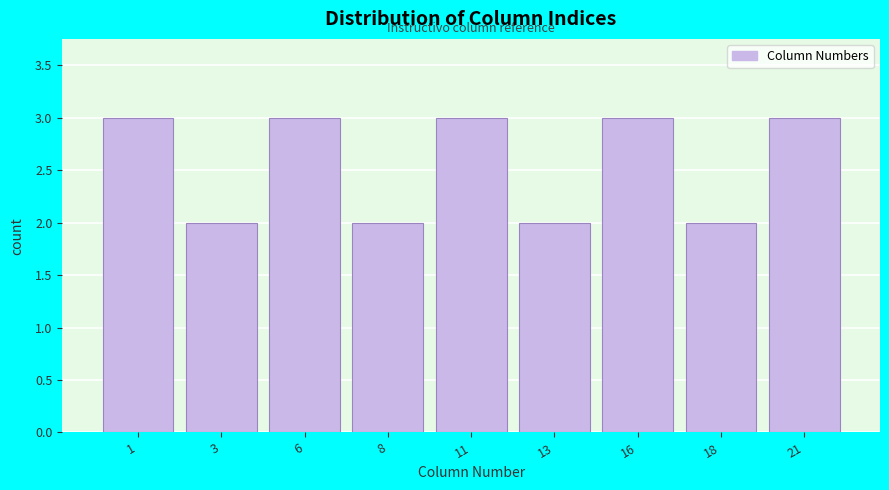

Reading left to right, what are all the values shown in this chart?

3	2	3	2	3	2	3	2	3